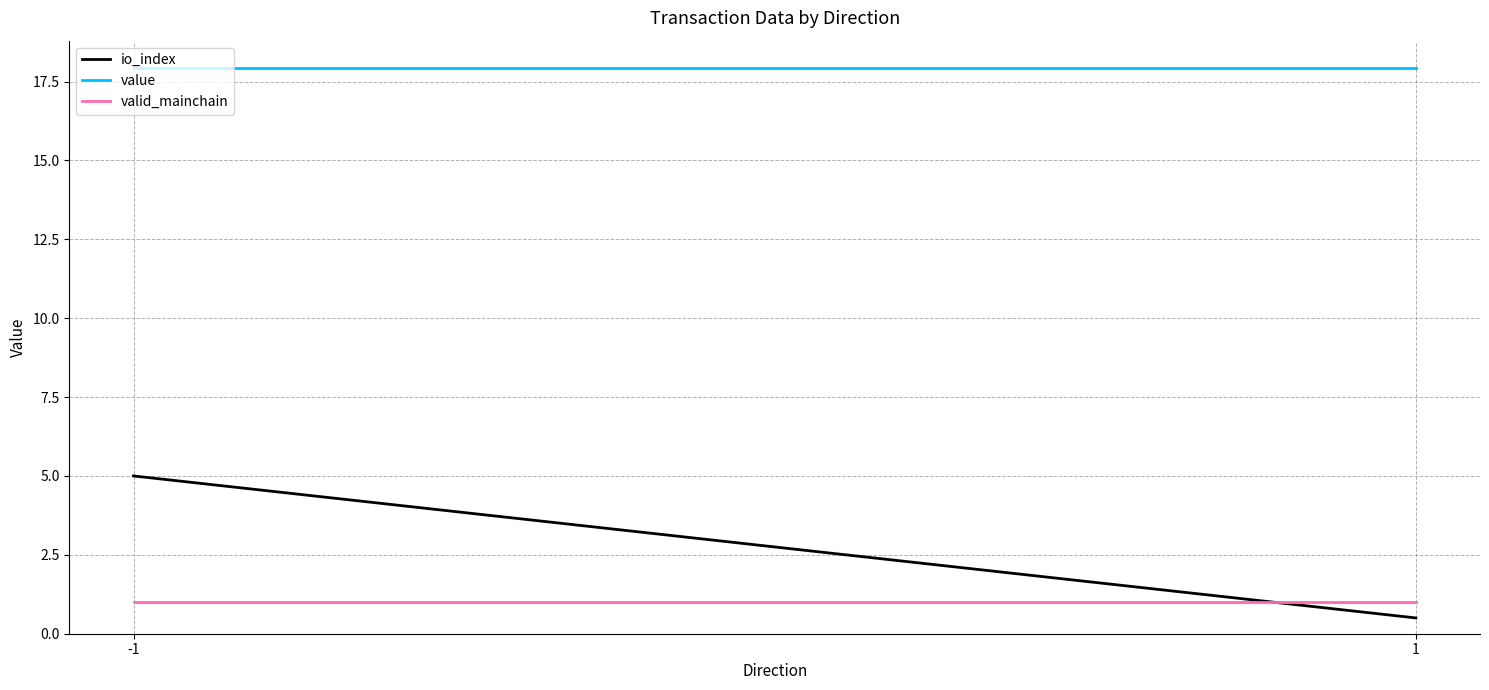

At which label does value reach its peak?

-1